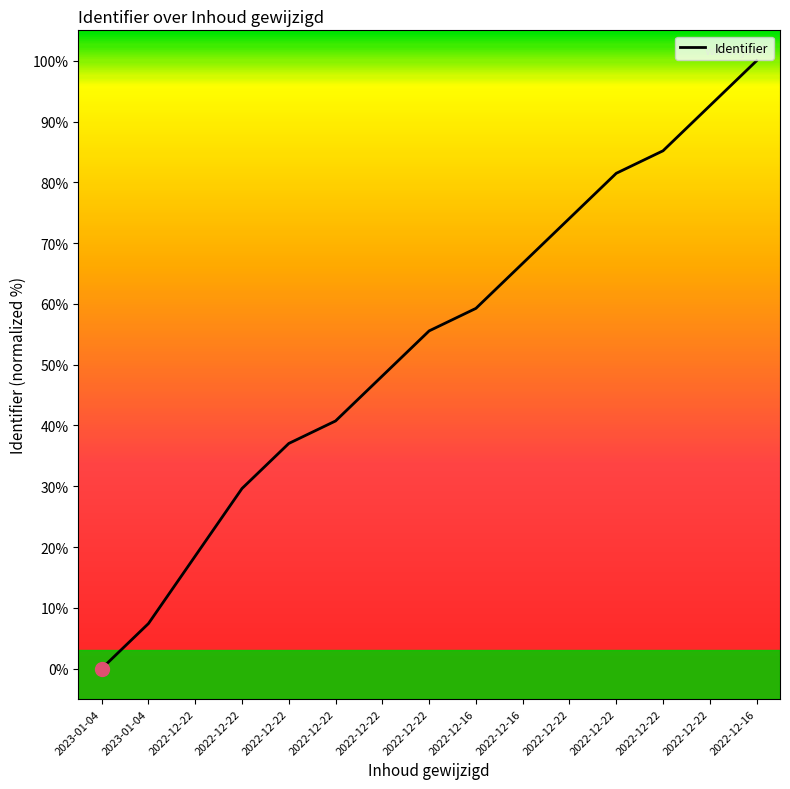

List the labels in order of value, largest first.

2022-12-16, 2022-12-22, 2022-12-22, 2022-12-22, 2022-12-22, 2022-12-16, 2022-12-16, 2022-12-22, 2022-12-22, 2022-12-22, 2022-12-22, 2022-12-22, 2022-12-22, 2023-01-04, 2023-01-04